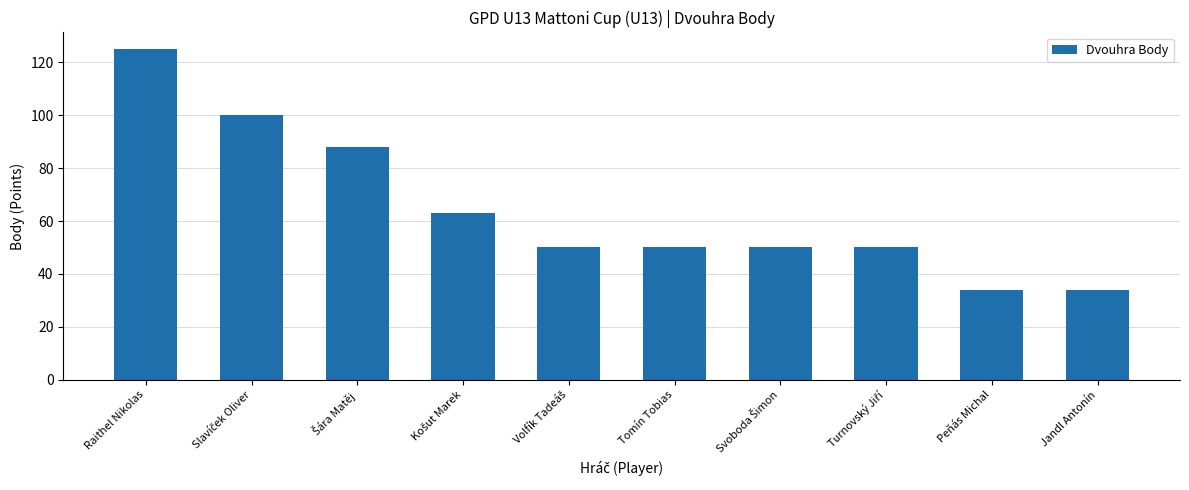

What is the label of the 1st bar from the left?

Raithel Nikolas